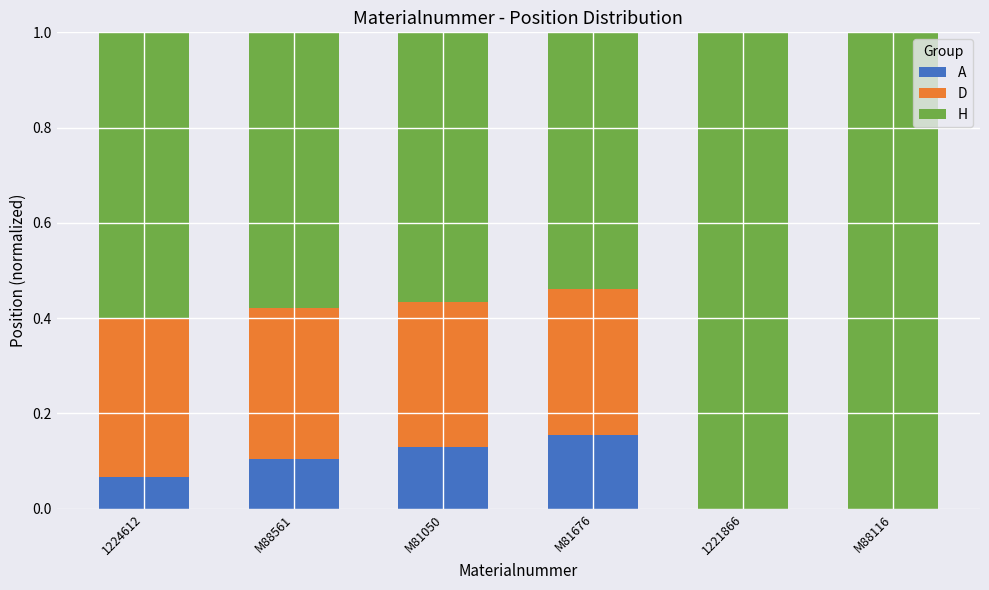

What are all the series names shown in the legend?

A, D, H